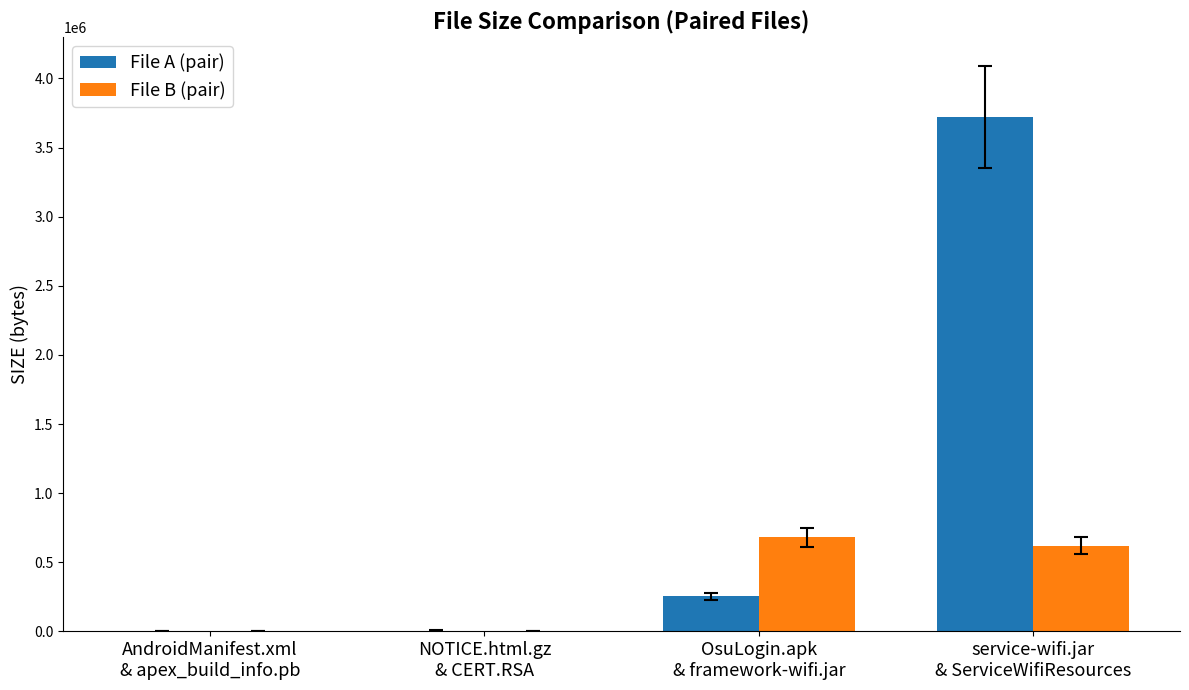

What is the maximum value for File B (pair)?

680554